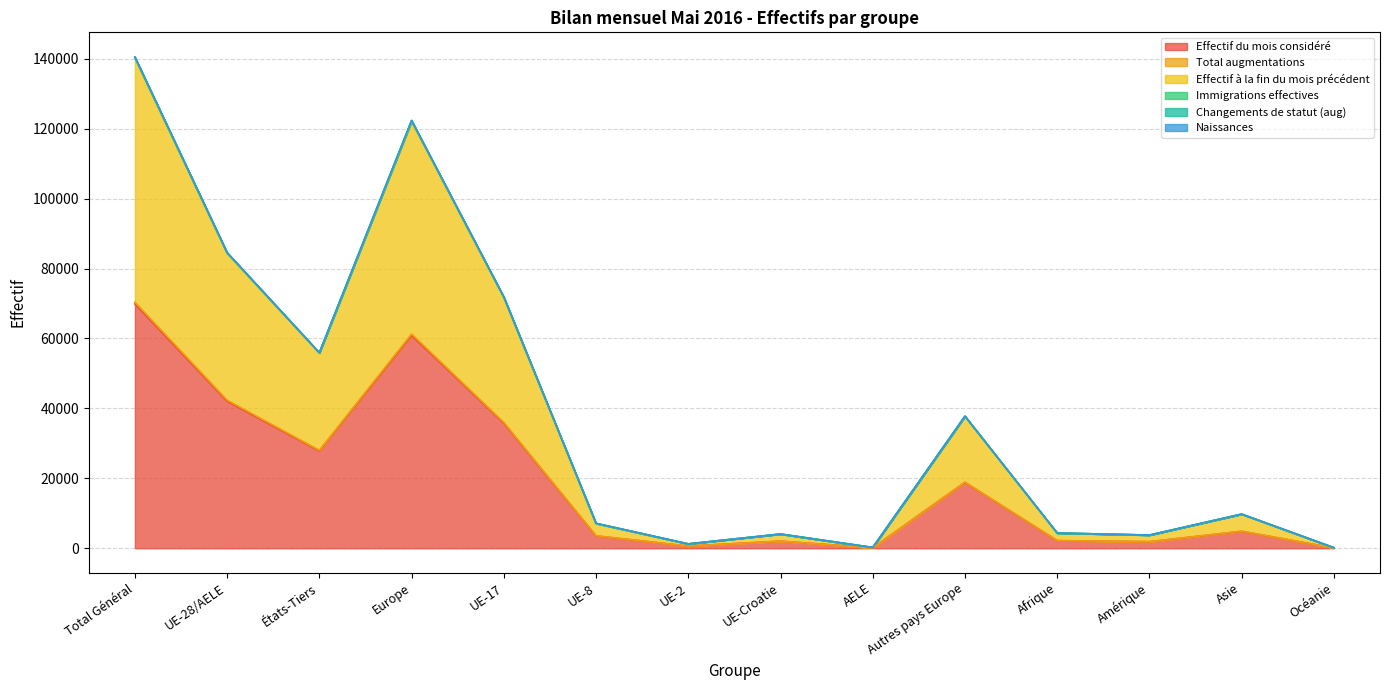

In Immigrations effectives, how many points are higher than both neighbors (excluding endpoints)?

4